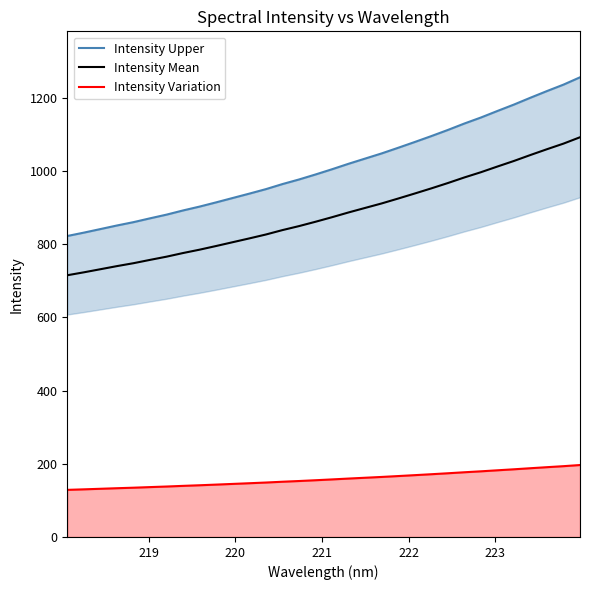

True or false: Intensity Mean and Intensity Variation intersect in this chart.

False